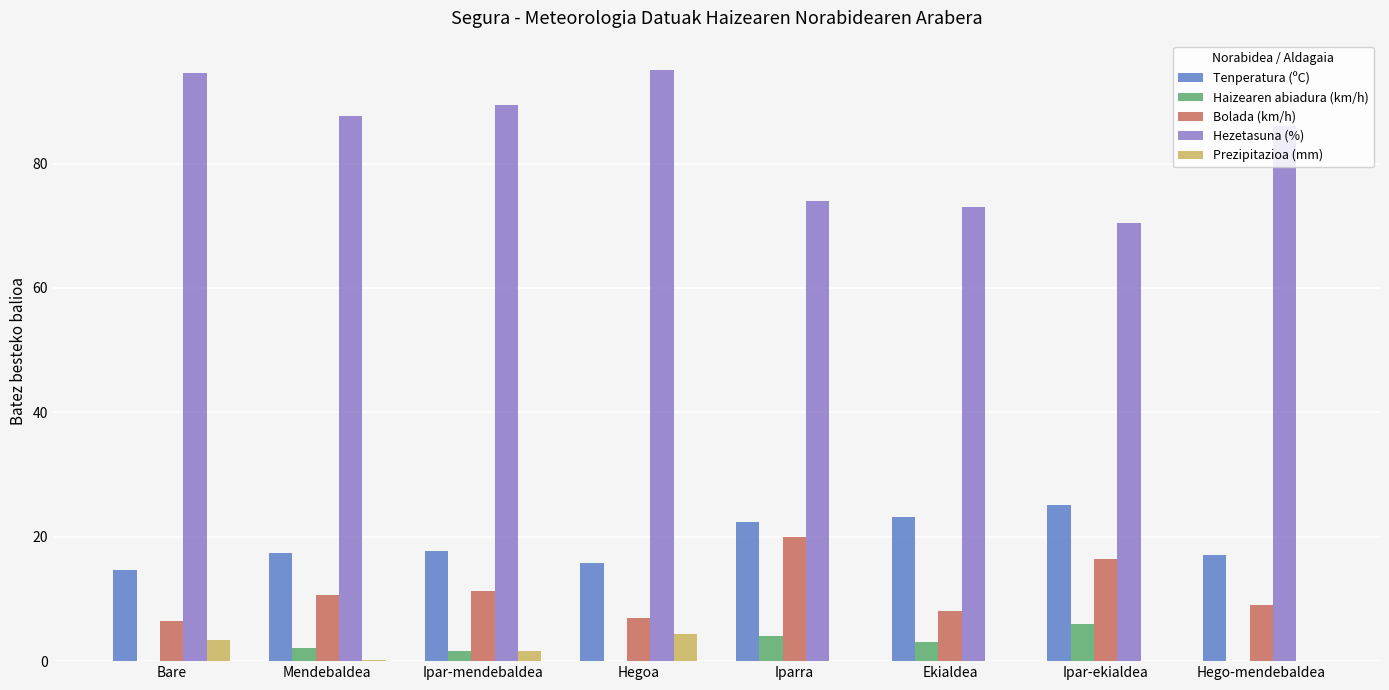

How many distinct data groups are displayed?

5